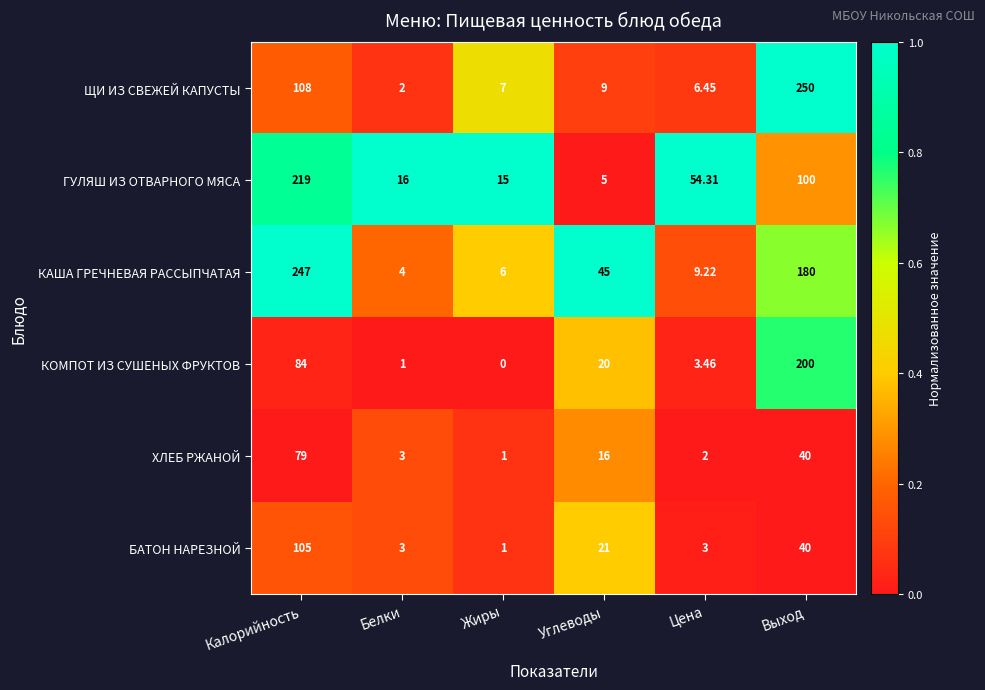

Which category has the highest value across all series?

Выход